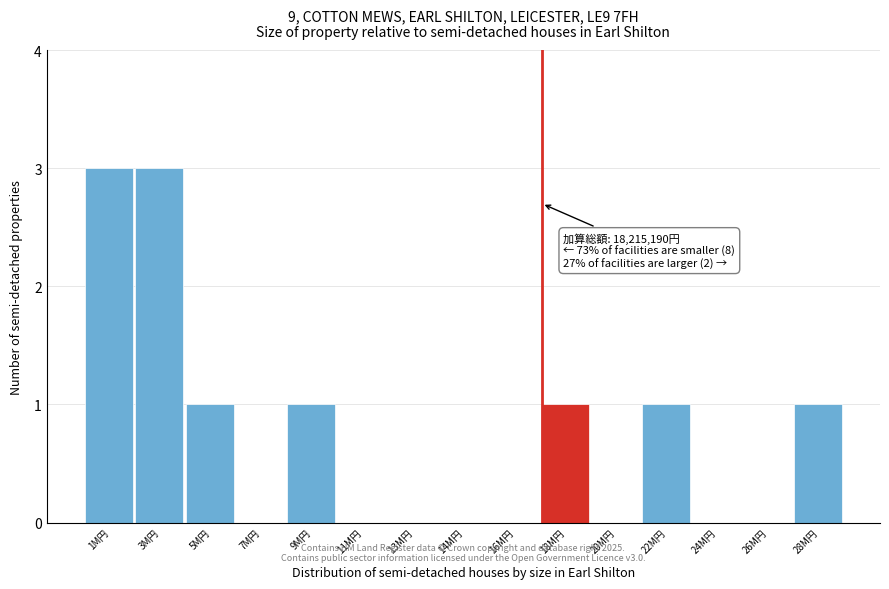

Reading right to left, list all the values displayed in this chart.

28M円=1	26M円=0	24M円=0	22M円=1	20M円=0	18M円=1	16M円=0	14M円=0	13M円=0	11M円=0	9M円=1	7M円=0	5M円=1	3M円=3	1M円=3